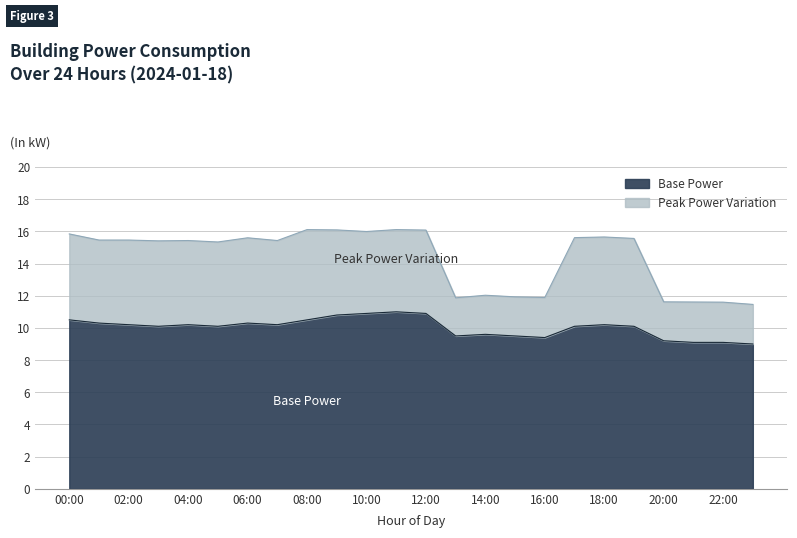

True or false: base has more than 1 interior local peaks.

True